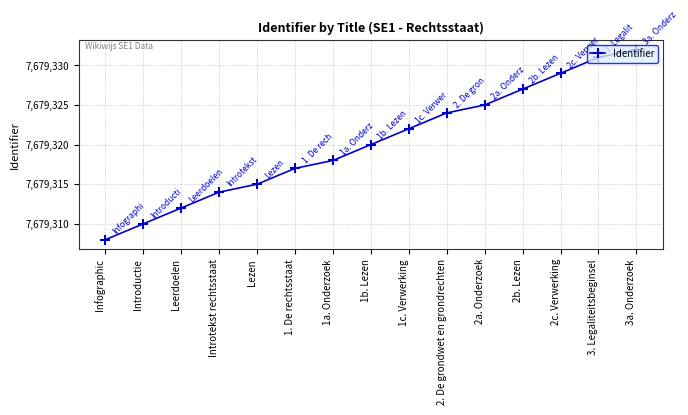

Reading right to left, extract all data points from this chart.

3a. Onderzoek=7679332	3. Legaliteitsbeginsel=7679331	2c. Verwerking=7679329	2b. Lezen=7679327	2a. Onderzoek=7679325	2. De grondwet en grondrechten=7679324	1c. Verwerking=7679322	1b. Lezen=7679320	1a. Onderzoek=7679318	1. De rechtsstaat=7679317	Lezen=7679315	Introtekst rechtsstaat=7679314	Leerdoelen=7679312	Introductie=7679310	Infographic=7679308